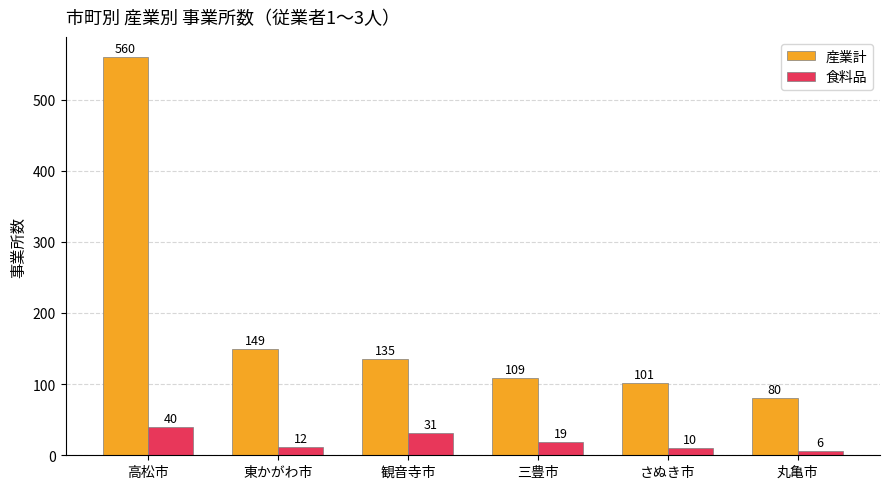

What is the sum of all 産業計 values?

1134